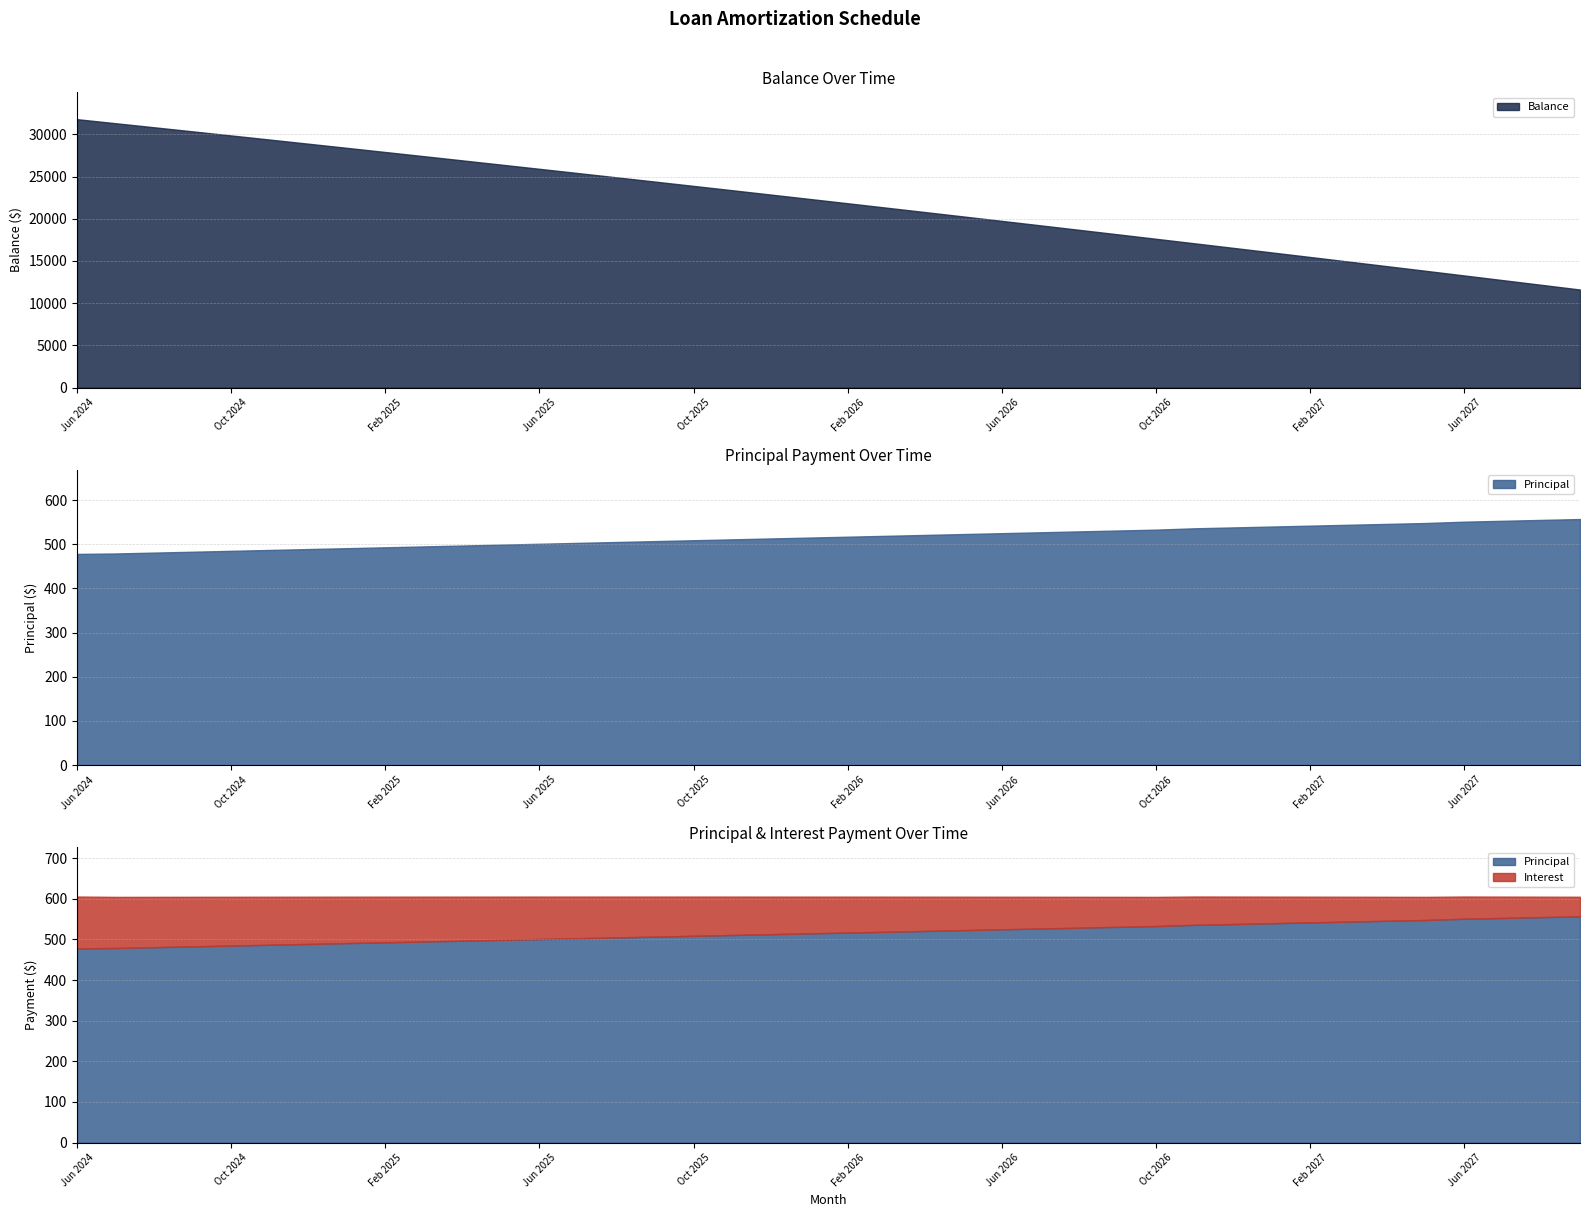

What is the average value of the Balance series?

21958